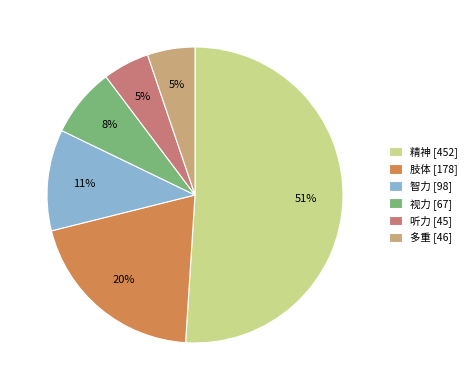

What is the majority slice?

精神